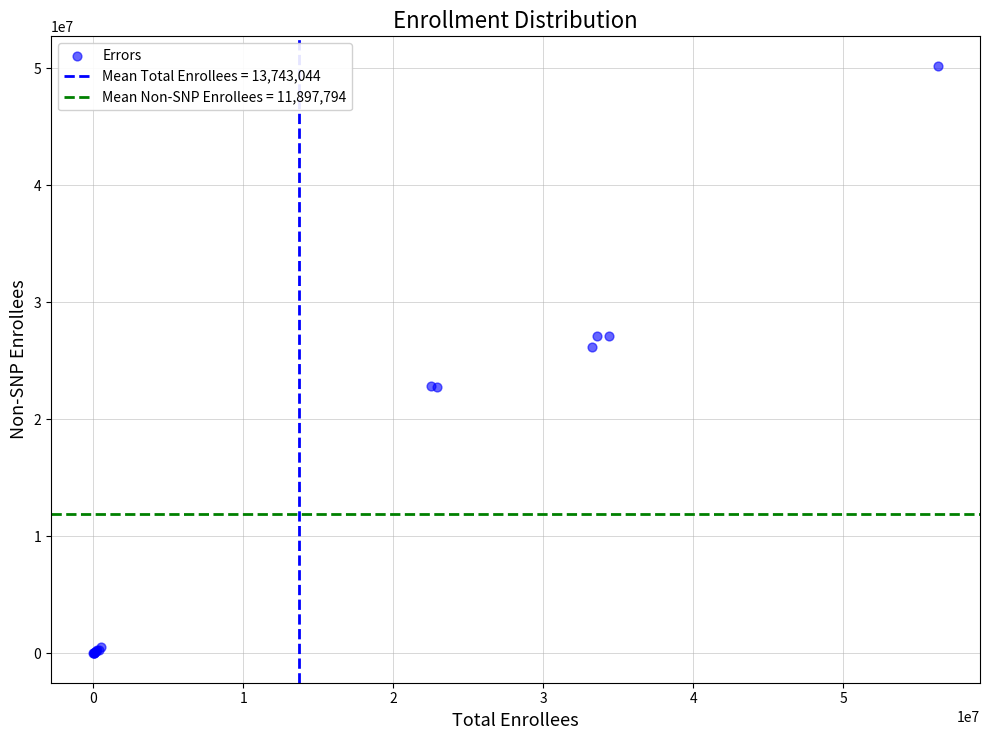

What Y value in the scatter plot is closest to 25117613?

26185343.0